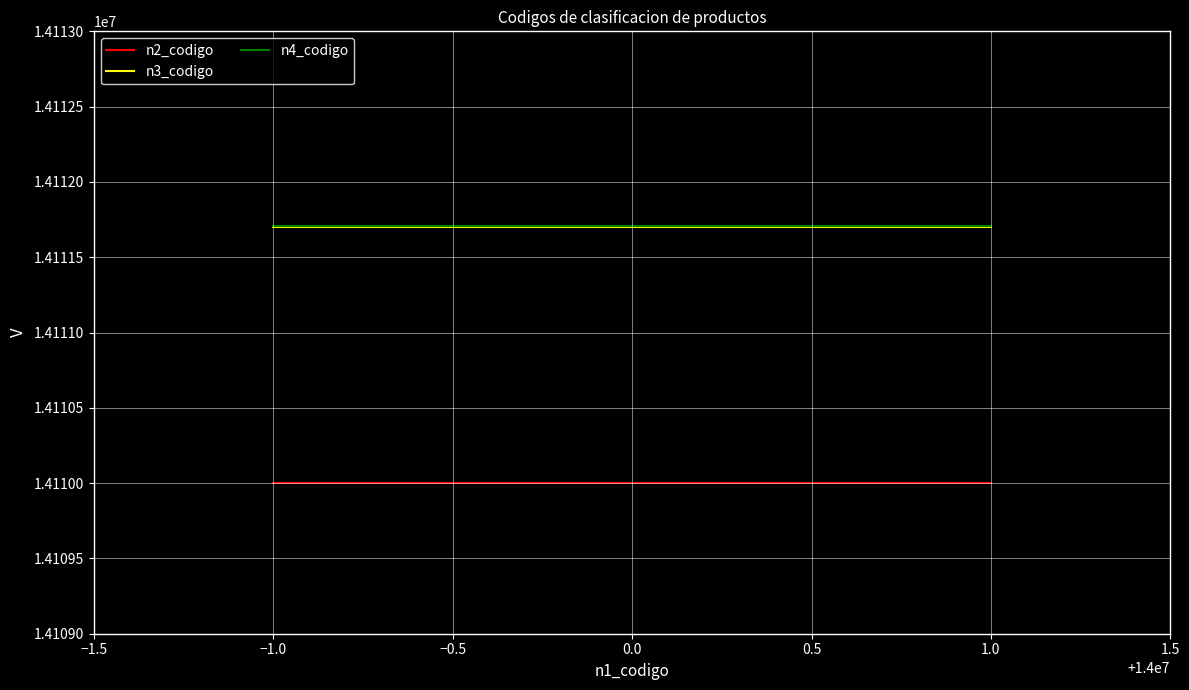

How many distinct data groups are displayed?

3